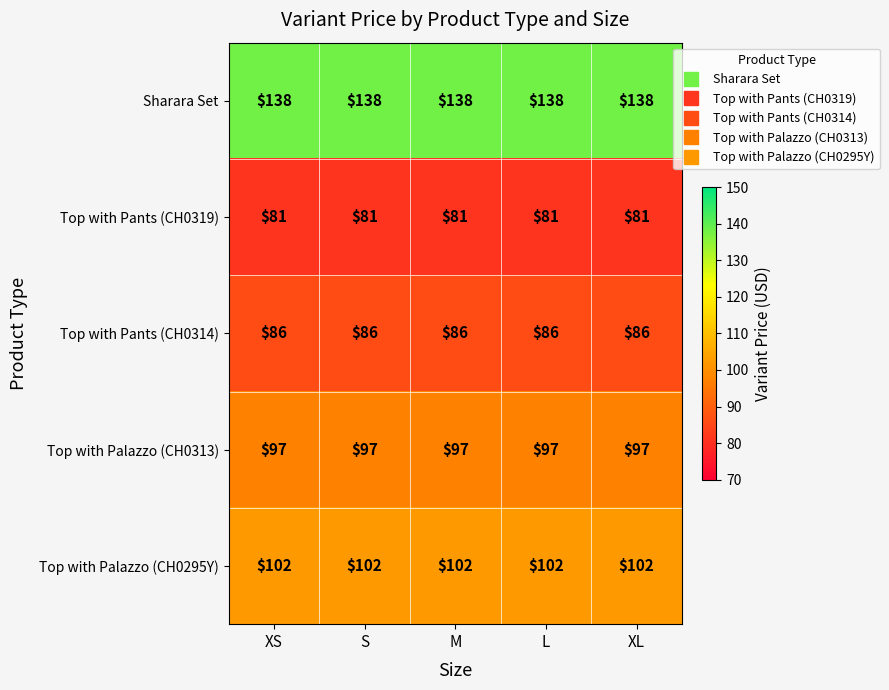

Is the value of Top with Pants (CH0319) at L greater than the value of Top with Palazzo (CH0313) at XS?

No